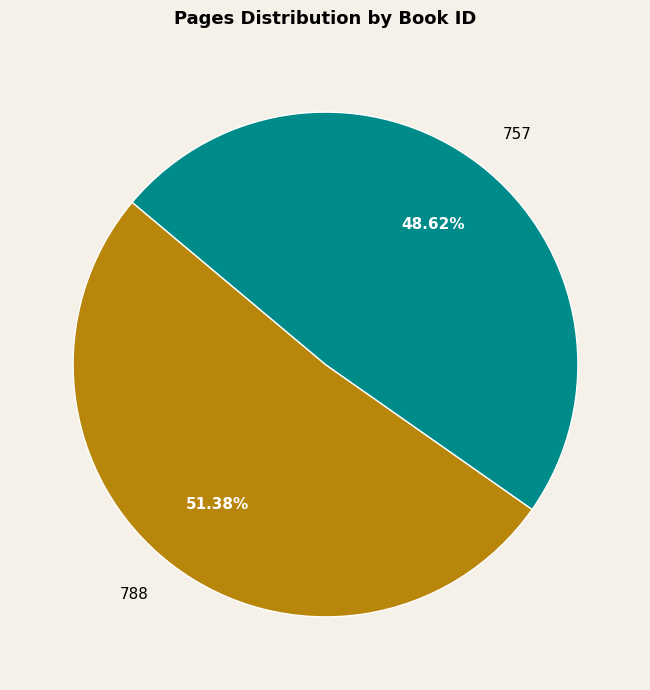

The 788 slice represents 51% of the pie. True or false?

True